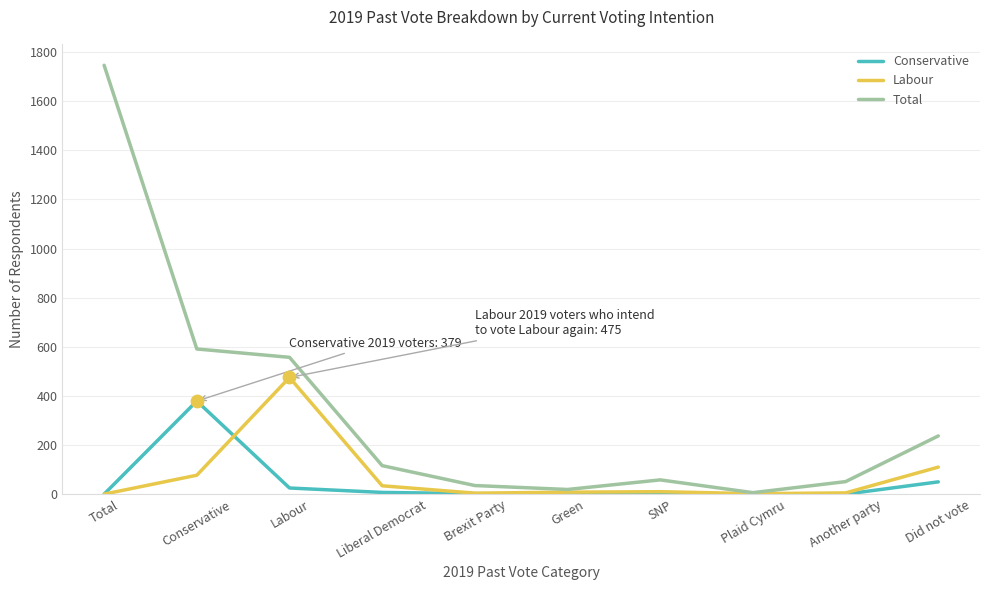

What is the spread (max minus min) of values at Conservative?

514